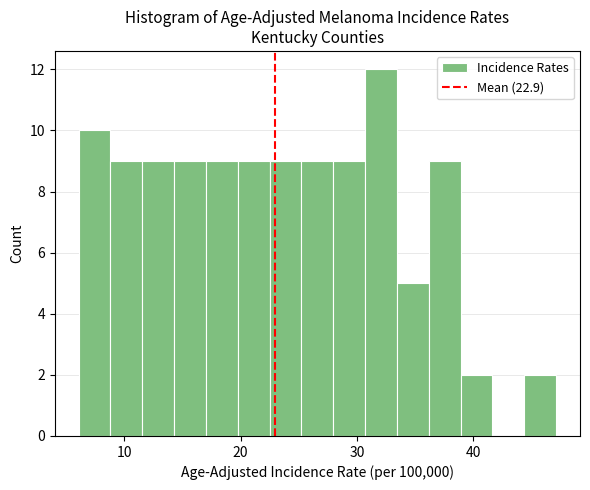

Around what value on the x-axis is the tallest bar? Give the approximate position of its centre, as read against the axis.

32